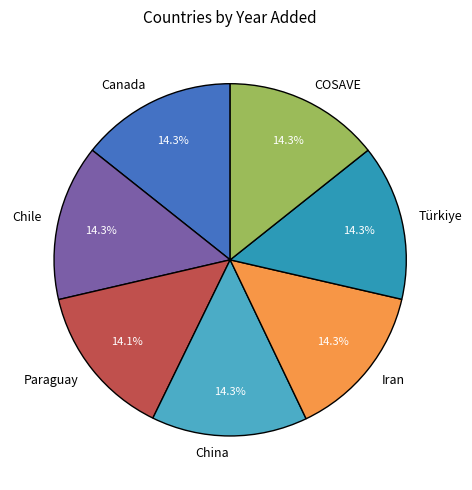

How many segments does this pie chart have?

7